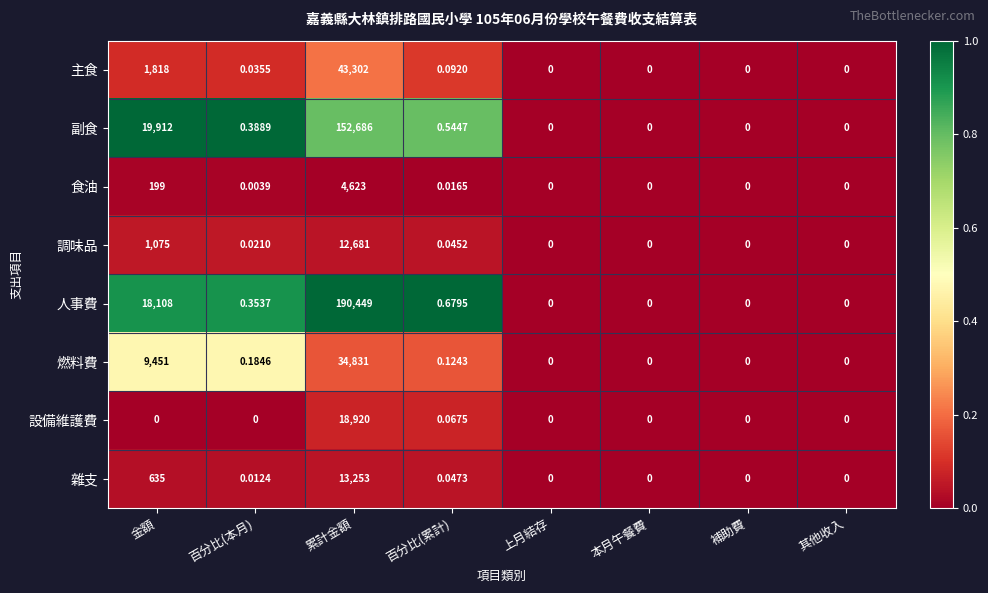

Which series changed the most between 百分比(本月) and 累計金額?

人事費